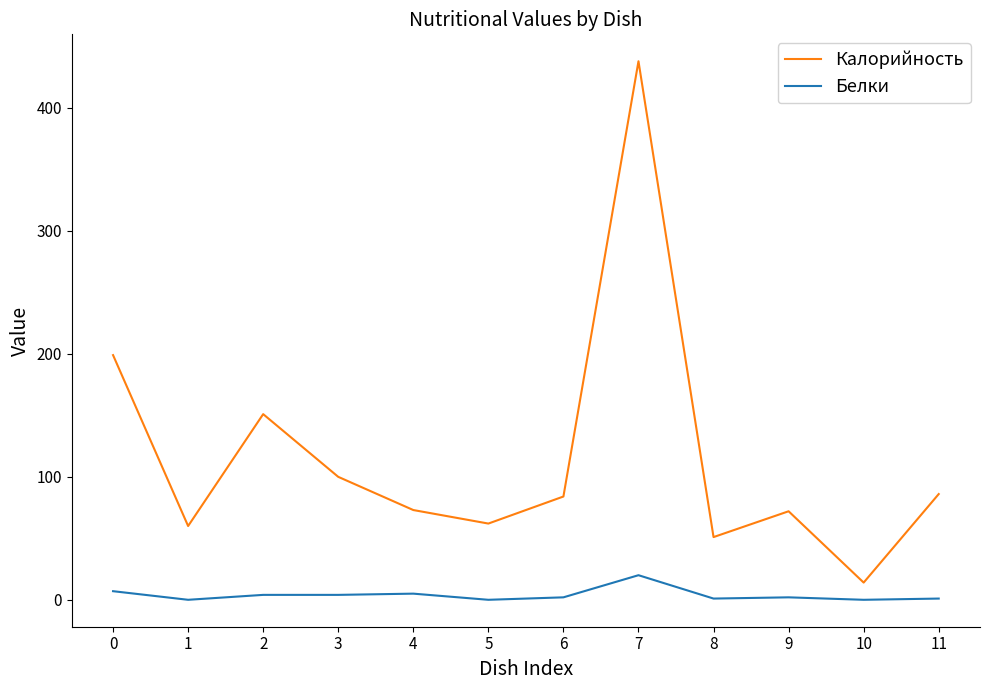

True or false: Калорийность and Белки intersect in this chart.

False